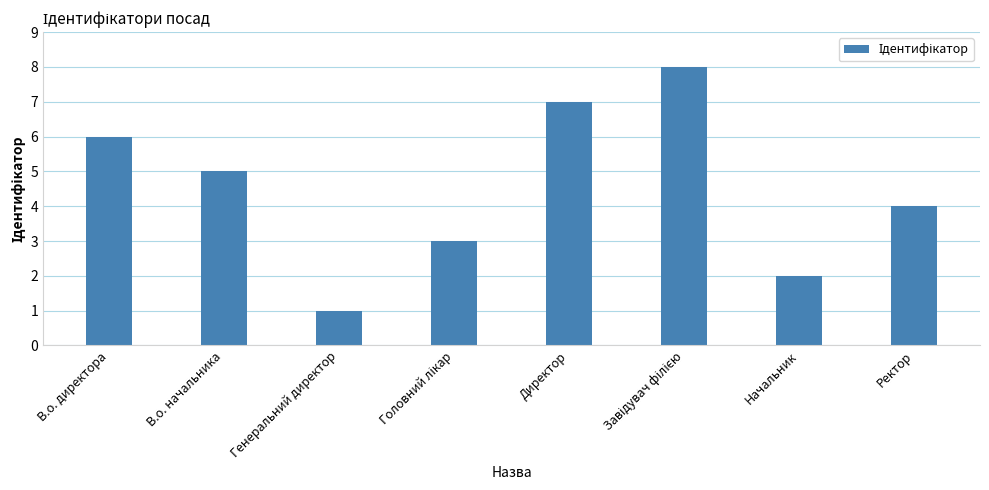

Which label corresponds to the smallest value in the chart?

Генеральний директор